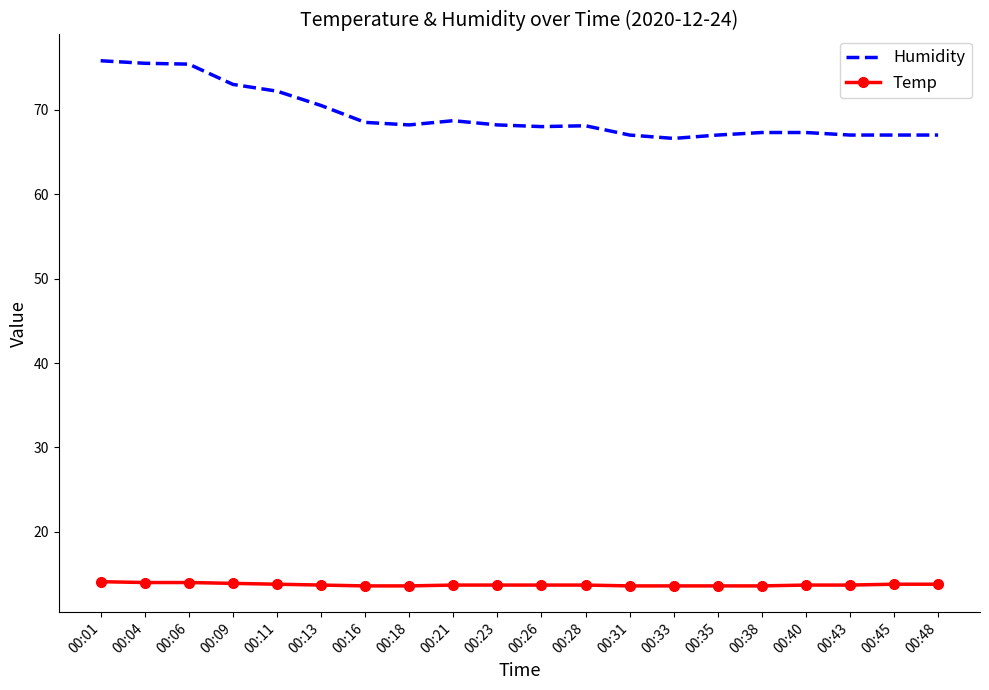

What value does the Temp series have at 00:16?

13.6